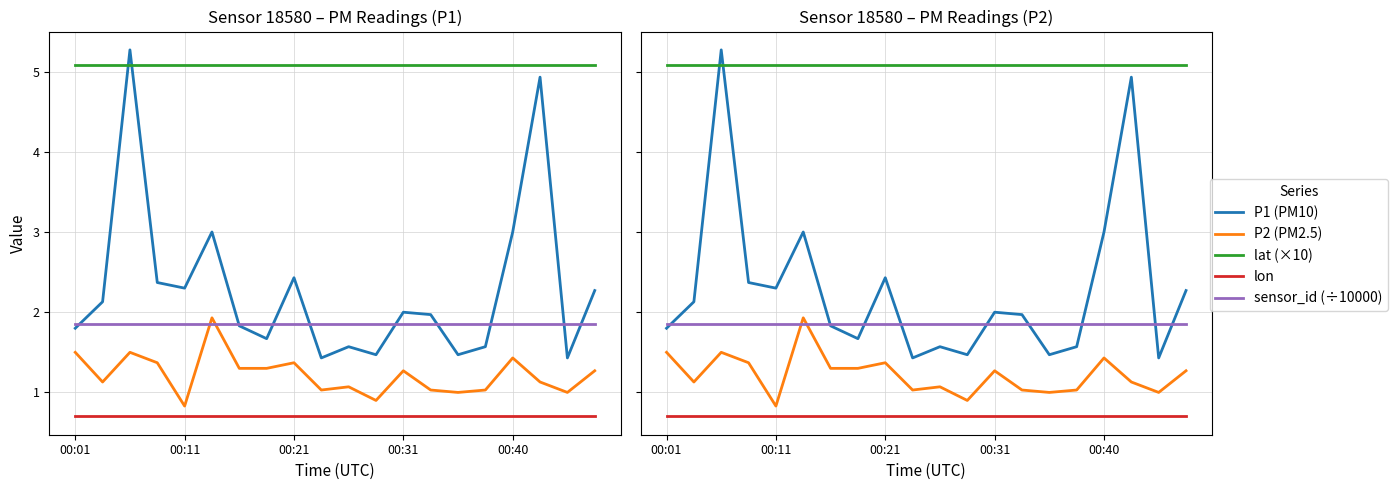

How many distinct data groups are displayed?

5